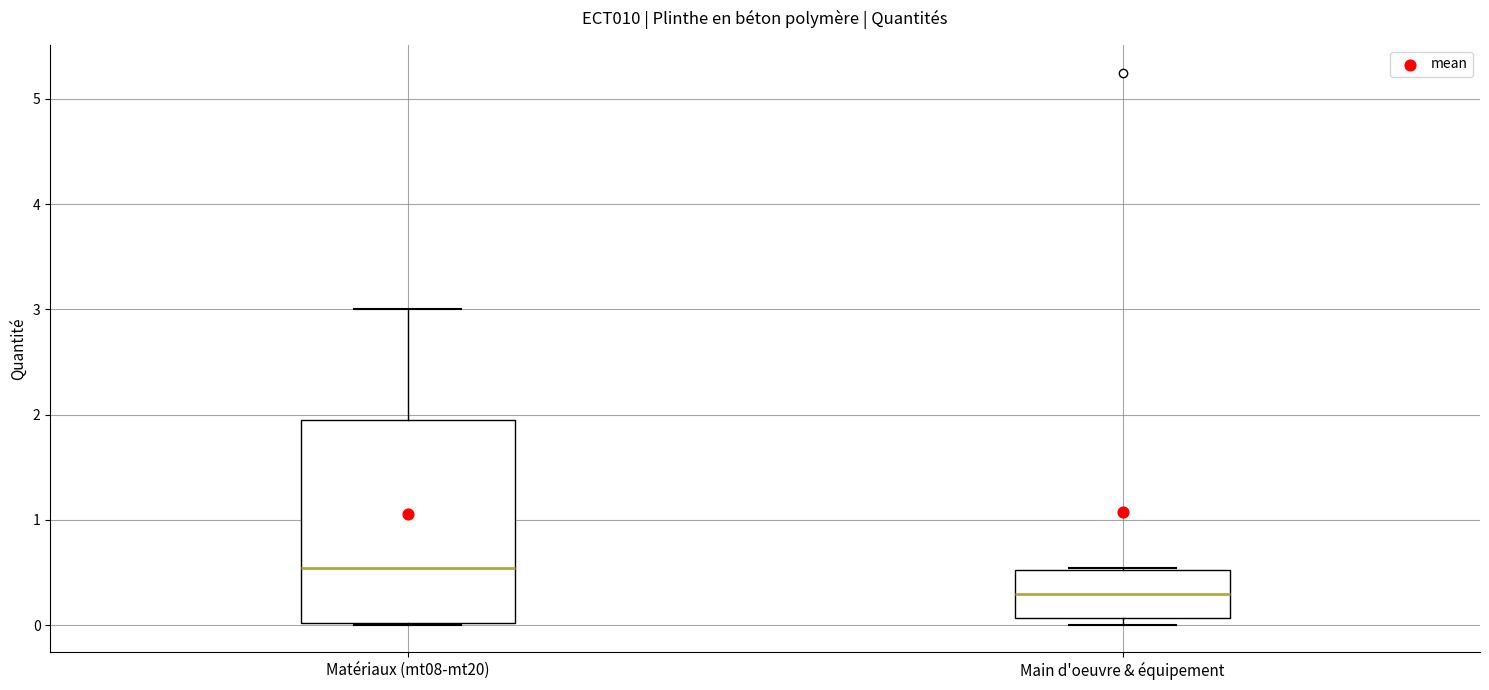

Reading left to right, transcribe this box plot: for each box, give where its median line is, the range the box spans, and where its two whiskers end, as read against the y-axis. The values are not printed on the chart, so give them approximately, as read against the axis.

Matériaux (mt08-mt20): median 0.5, box 0.0 to 2.0, whiskers 0.0 to 3.0
Main d'oeuvre & équipement: median 0.3, box 0.1 to 0.5, whiskers 0.0 to 0.5